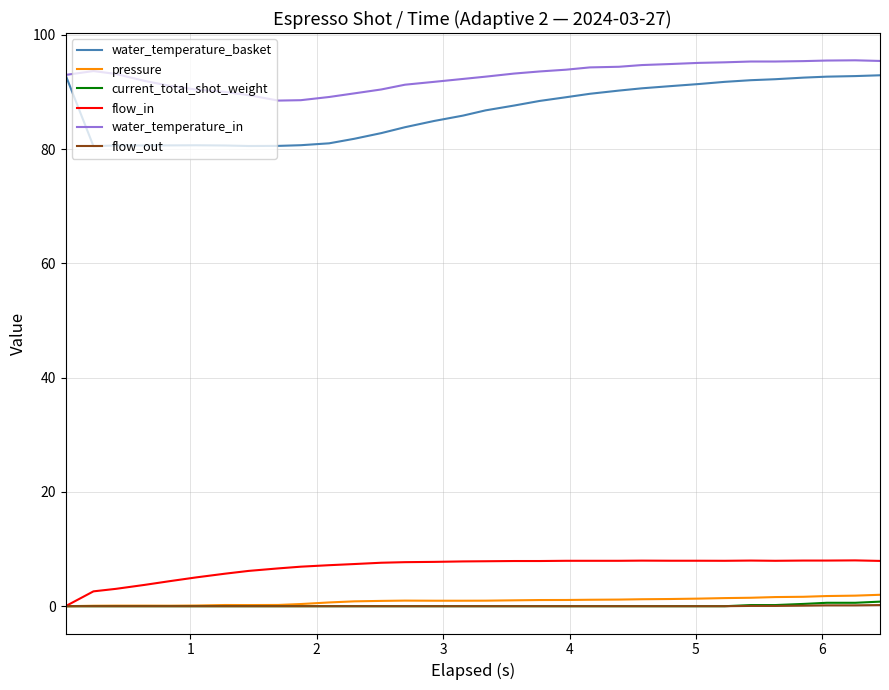

Which series has the widest spread of values?

water_temperature_basket